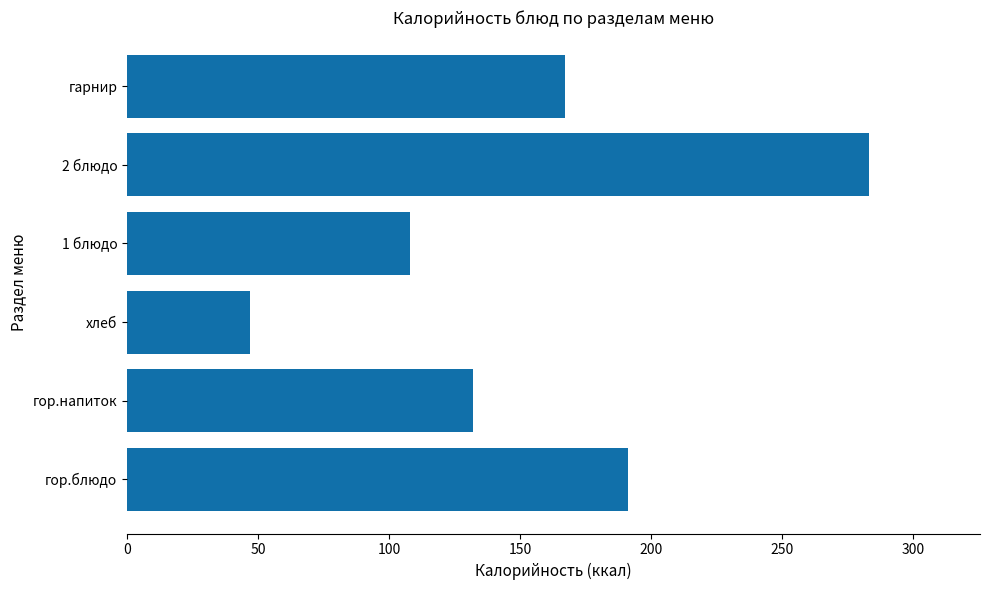

At which category does the chart reach its minimum across all series?

хлеб